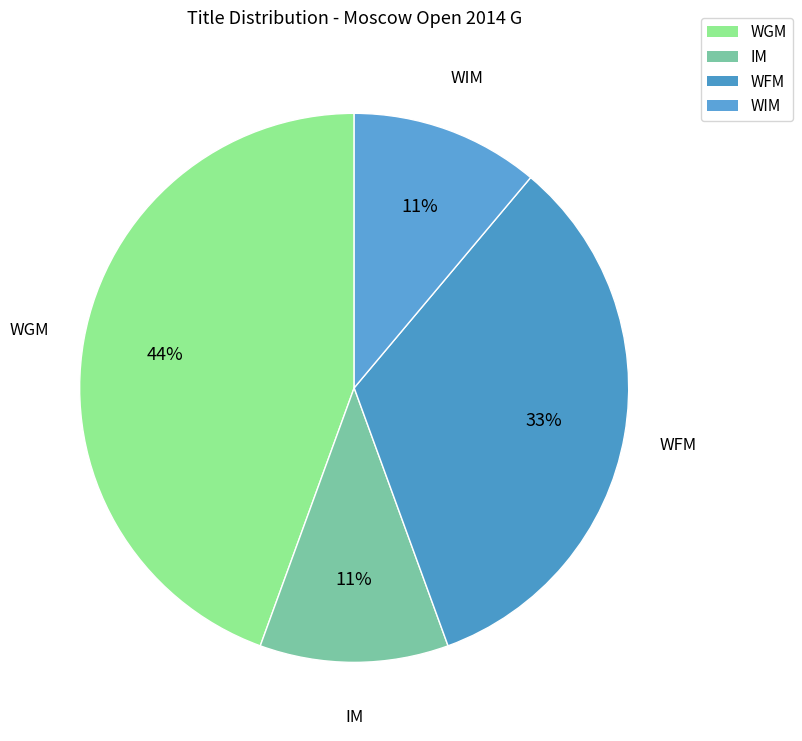

To the nearest percent, what is the difference between the largest and smallest slice percentages?

33%